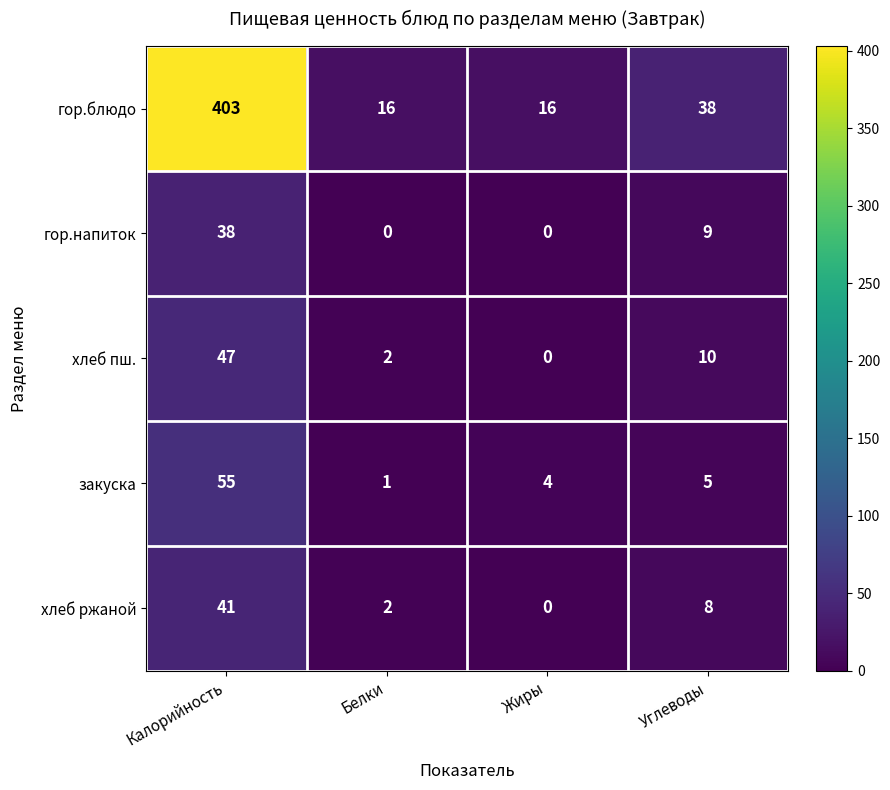

Rank the series by their maximum value, from lowest to highest.

гор.напиток, хлеб ржаной, хлеб пш., закуска, гор.блюдо